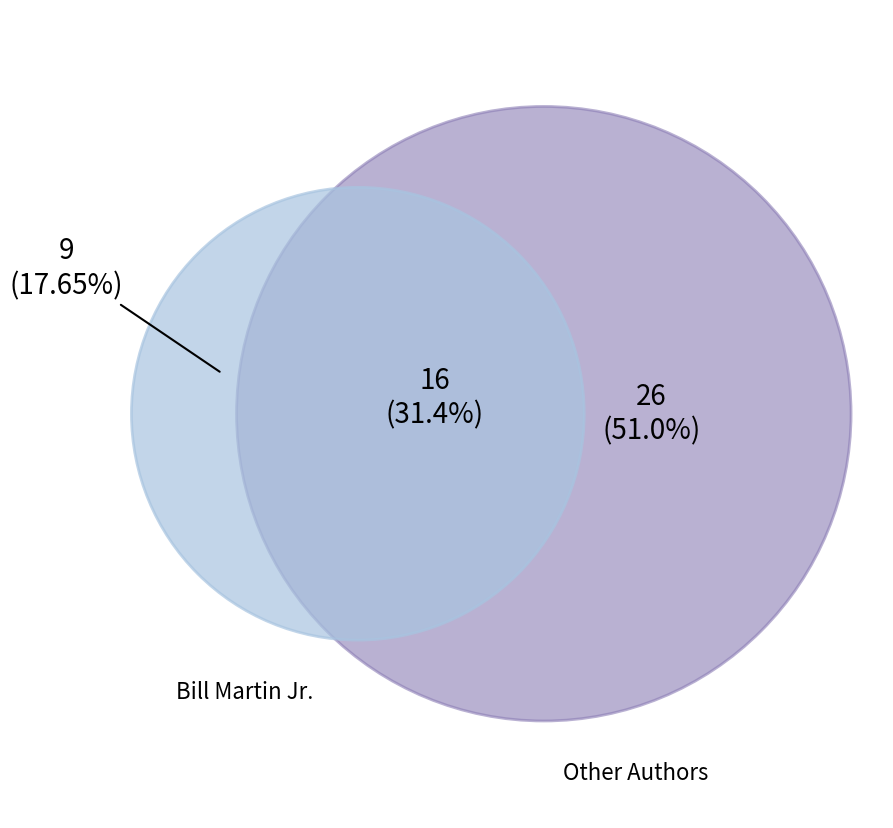

Is it true that Ian Falconer is 15% of the pie?

False